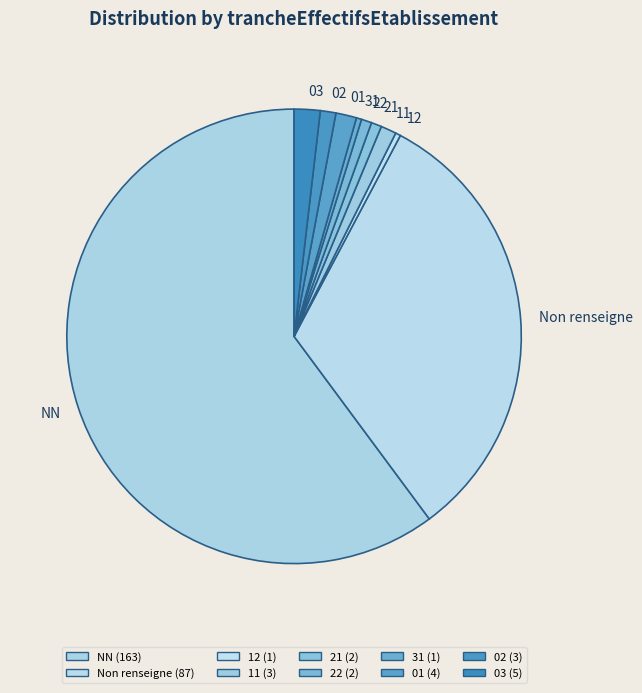

Approximately how many times larger is the value at NN compared to 31?

163.0